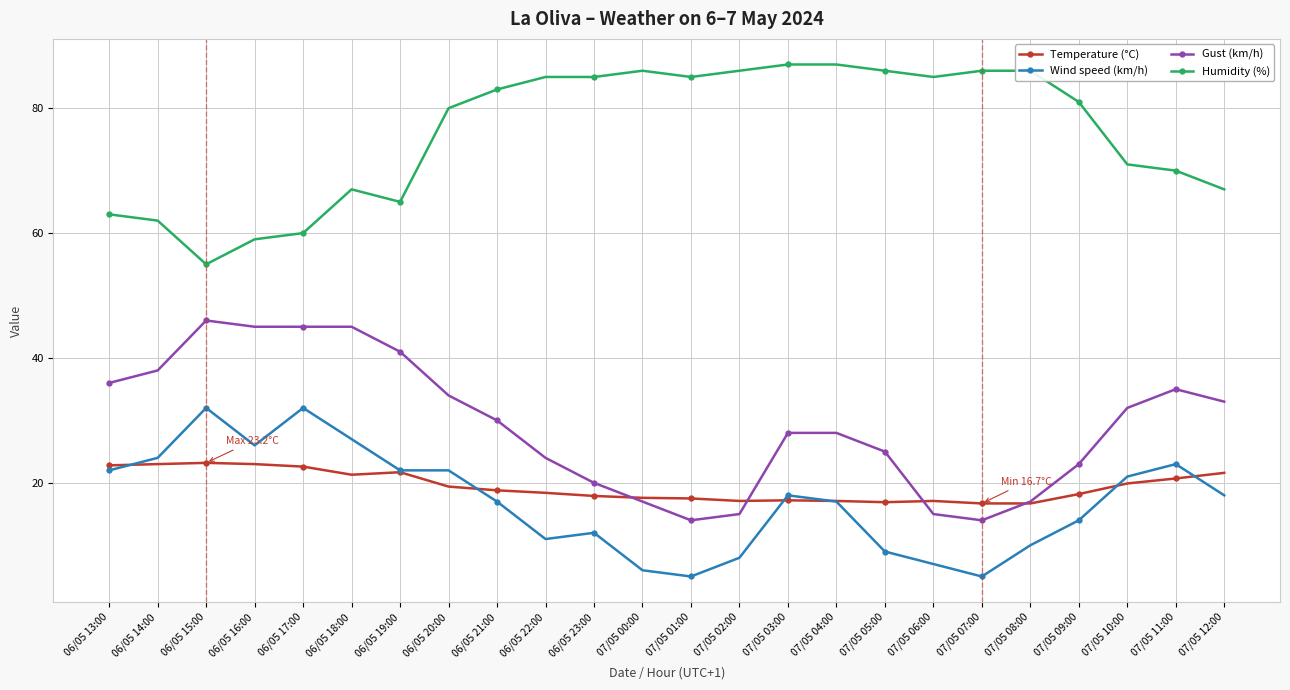

What is the difference between the highest and lowest values at 07/05 09:00?

67.0